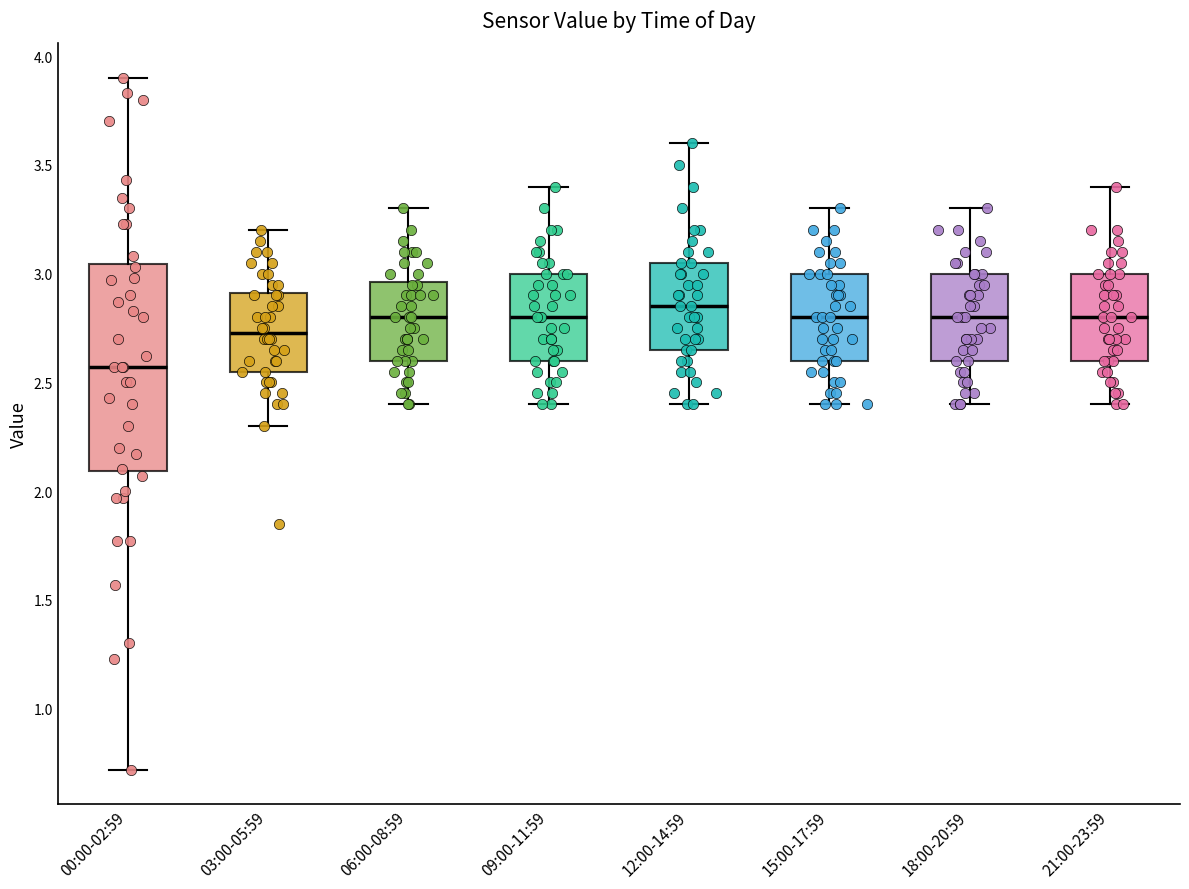

Reading left to right, read every box against the y-axis: the position of its median line, the range the box covers, and the ends of its whiskers. The values are not printed on the chart, so give them approximately, as read against the axis.

00:00-02:59: median 2.55, box 2.10 to 3.05, whiskers 0.70 to 3.90
03:00-05:59: median 2.75, box 2.55 to 2.90, whiskers 2.30 to 3.20
06:00-08:59: median 2.80, box 2.60 to 2.95, whiskers 2.40 to 3.30
09:00-11:59: median 2.80, box 2.60 to 3.00, whiskers 2.40 to 3.40
12:00-14:59: median 2.85, box 2.65 to 3.05, whiskers 2.40 to 3.60
15:00-17:59: median 2.80, box 2.60 to 3.00, whiskers 2.40 to 3.30
18:00-20:59: median 2.80, box 2.60 to 3.00, whiskers 2.40 to 3.30
21:00-23:59: median 2.80, box 2.60 to 3.00, whiskers 2.40 to 3.40